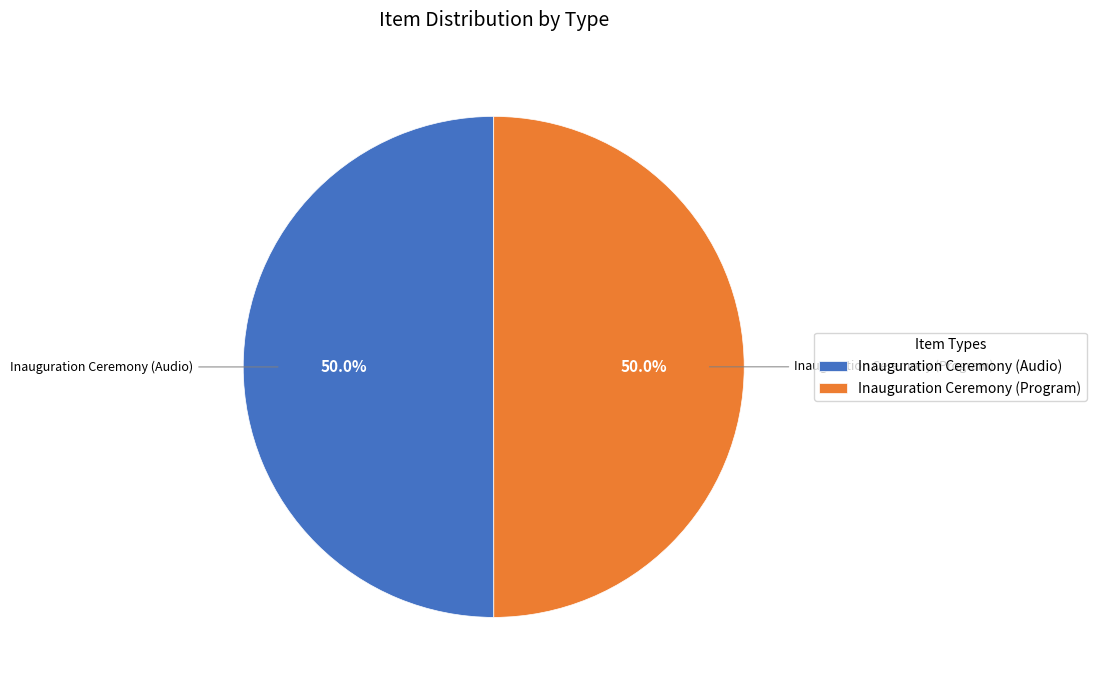

What is the ratio of the value at Inauguration Ceremony (Audio) to the value at Inauguration Ceremony (Program)?

1.0